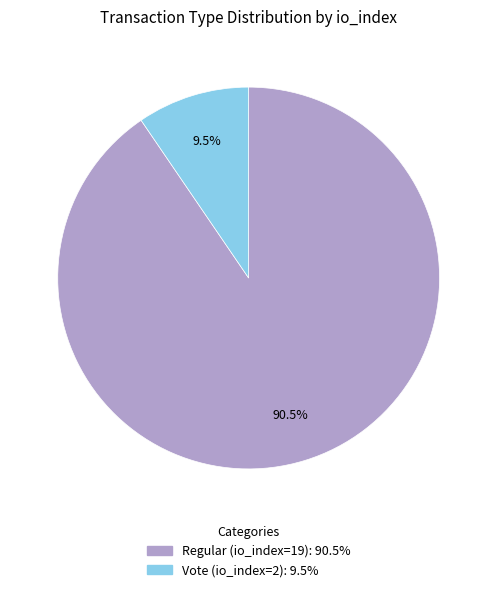

How many slices are in this pie chart?

2